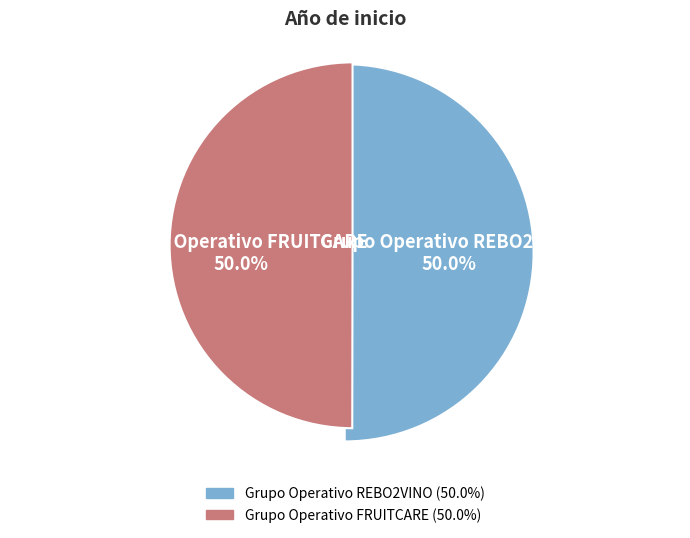

What portion of the pie excludes Grupo Operativo FRUITCARE?

50.0%